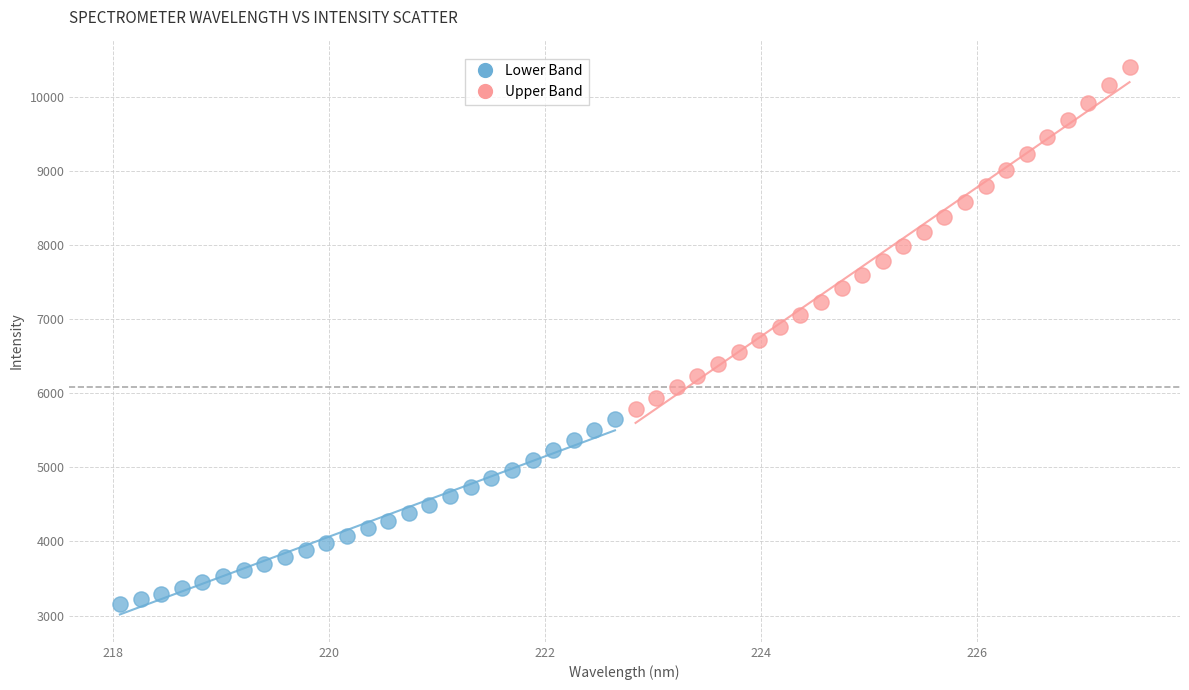

Which series reaches the maximum Y coordinate?

Upper Band